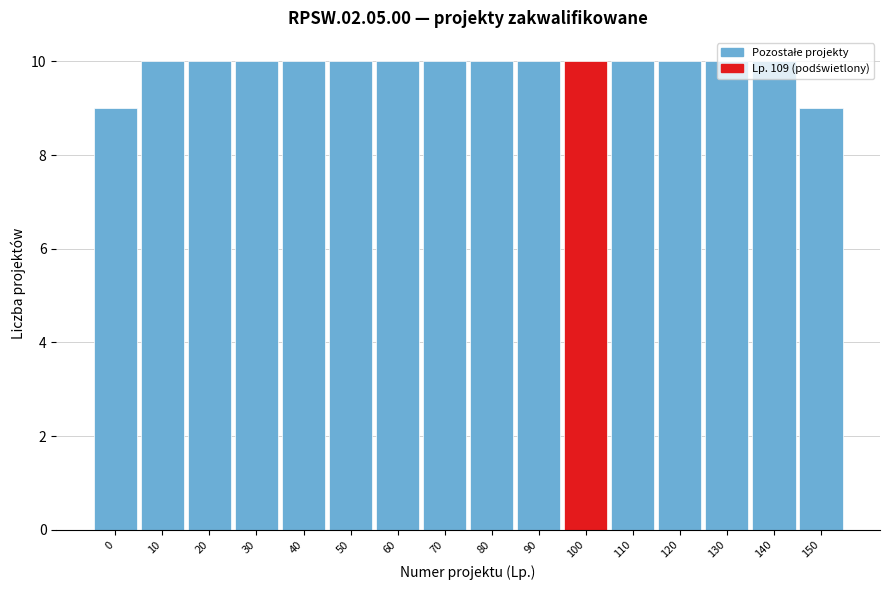

Read the value at 120.

10